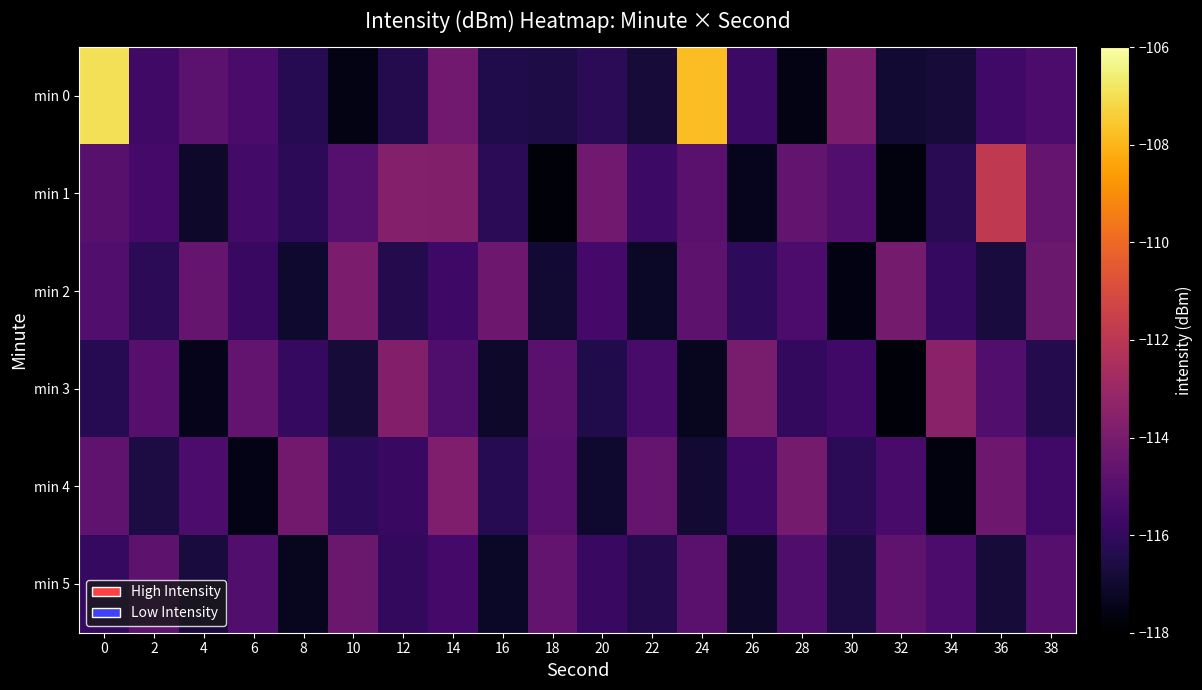

Which series has the largest range (max minus min)?

min 0